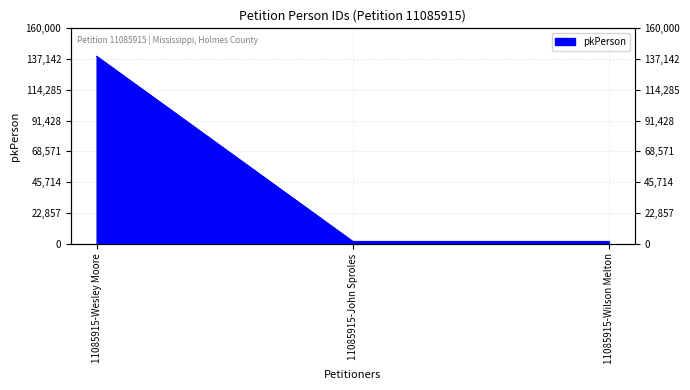

Between 11085915-Wilson Melton and 11085915-Wesley Moore, which is larger?

11085915-Wesley Moore